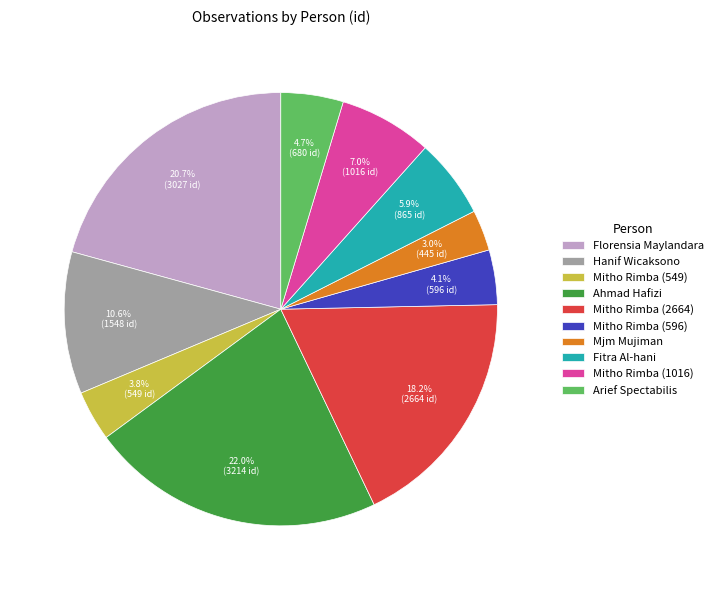

Is Florensia Maylandara the majority of the pie?

No